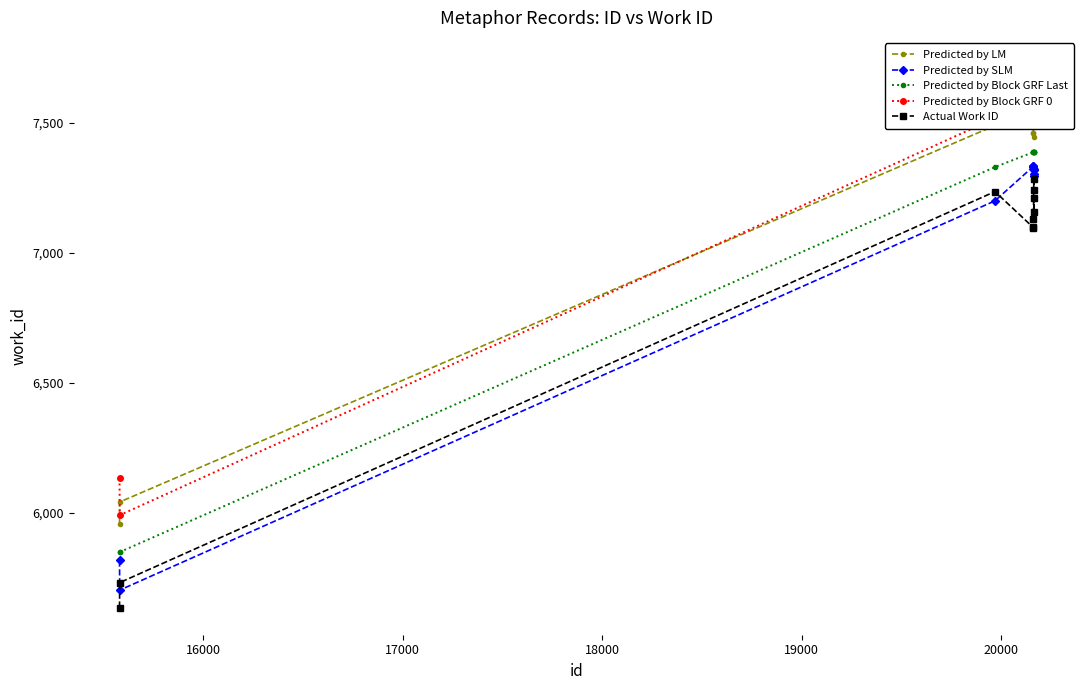

Does the chart have visible grid lines?

No